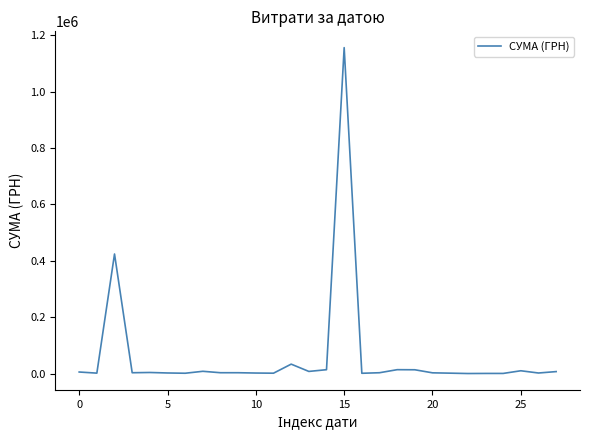

What is the difference between the maximum and minimum values?

1155789.0